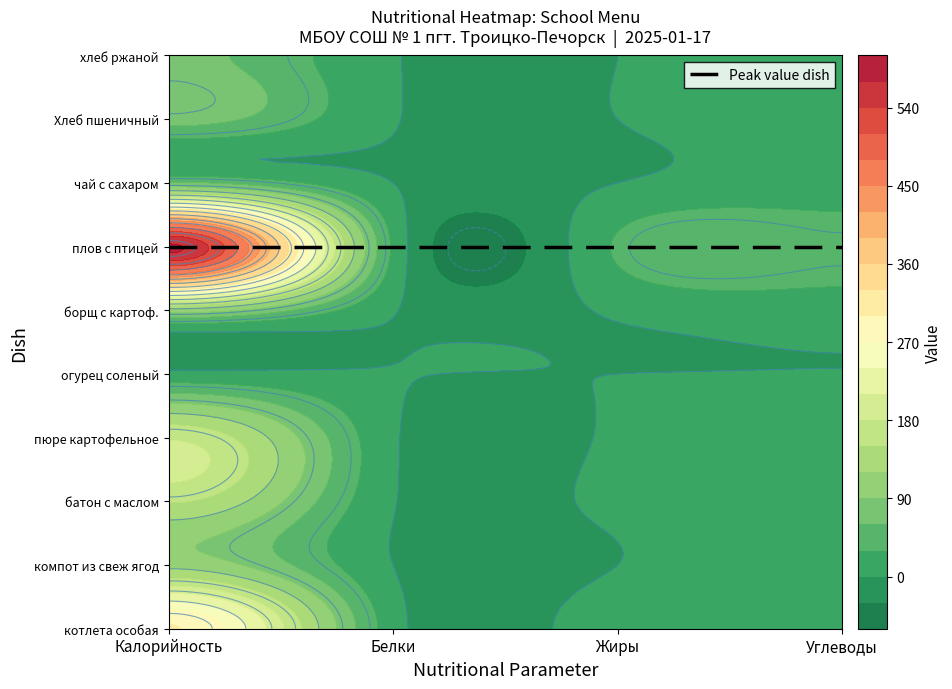

List the labels in order of котлета особая value, largest first.

0, 3, 2, 1